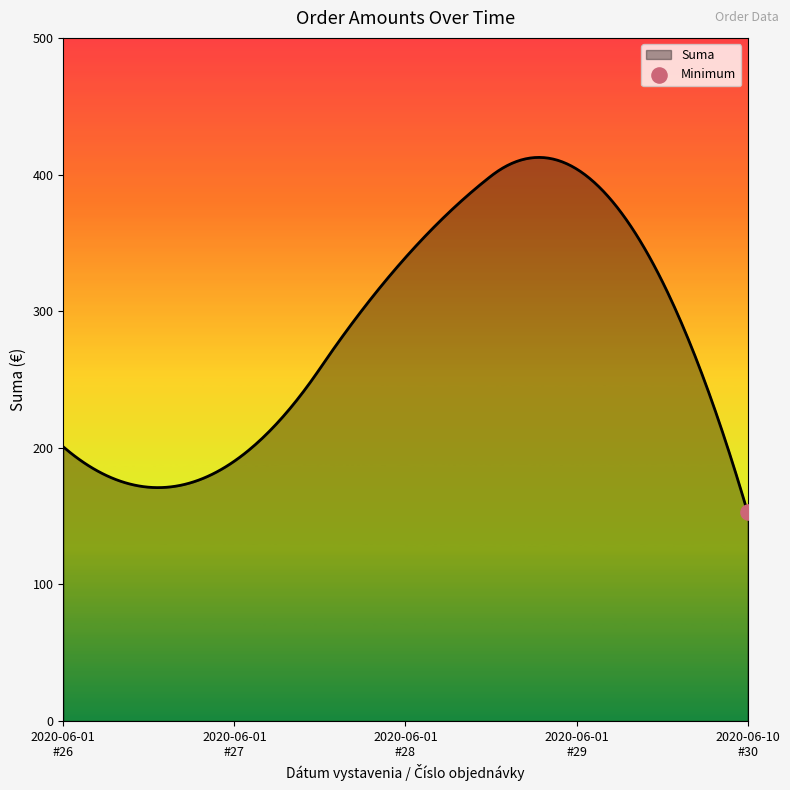

What is the maximum value shown in the chart?

412.5